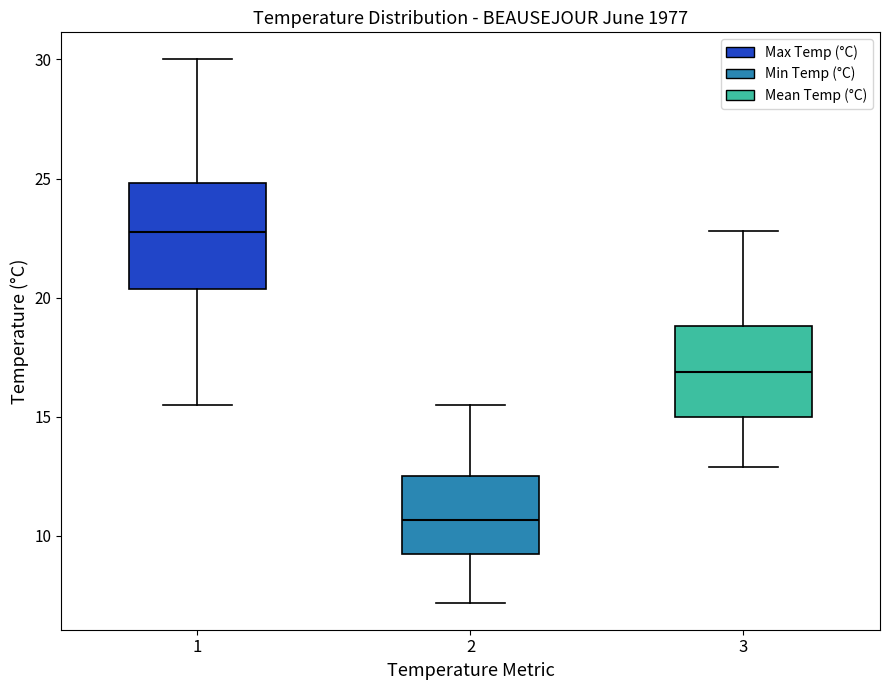

Which box is the tallest, from its lower edge to its upper edge?

1